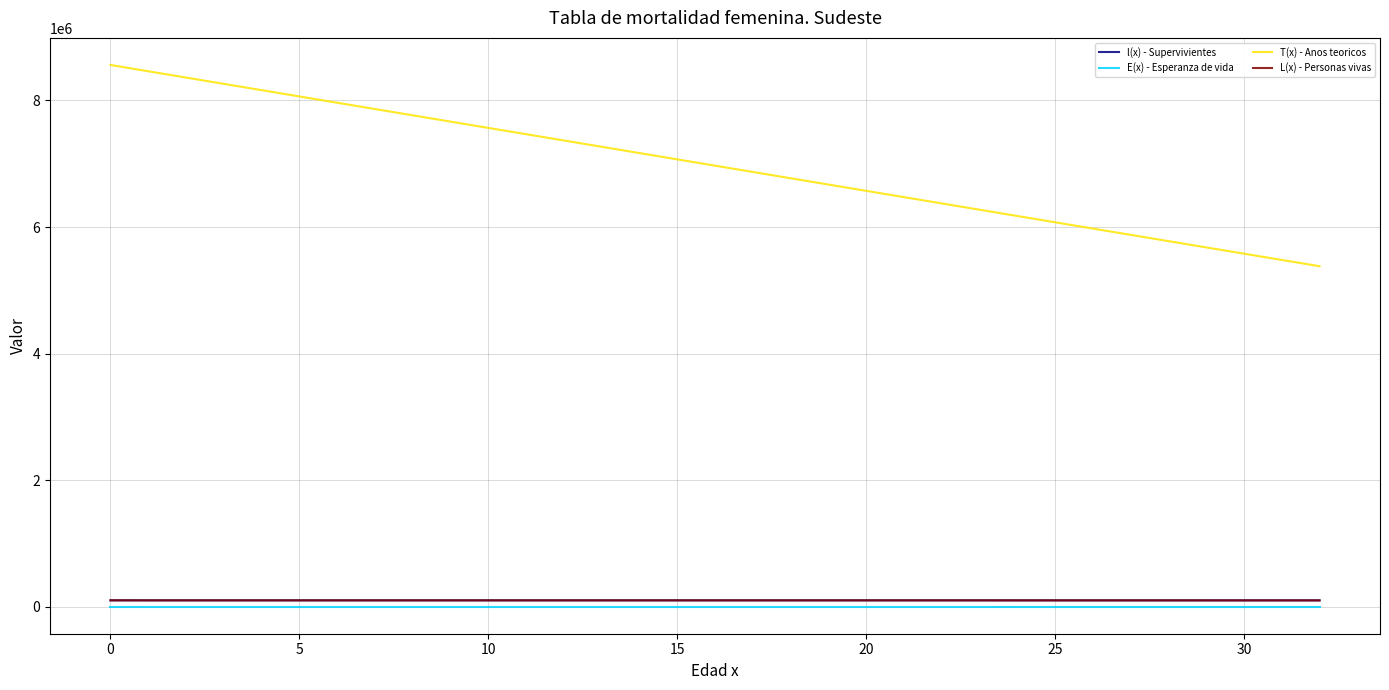

True or false: L(x) - Personas vivas and E(x) - Esperanza de vida intersect in this chart.

False